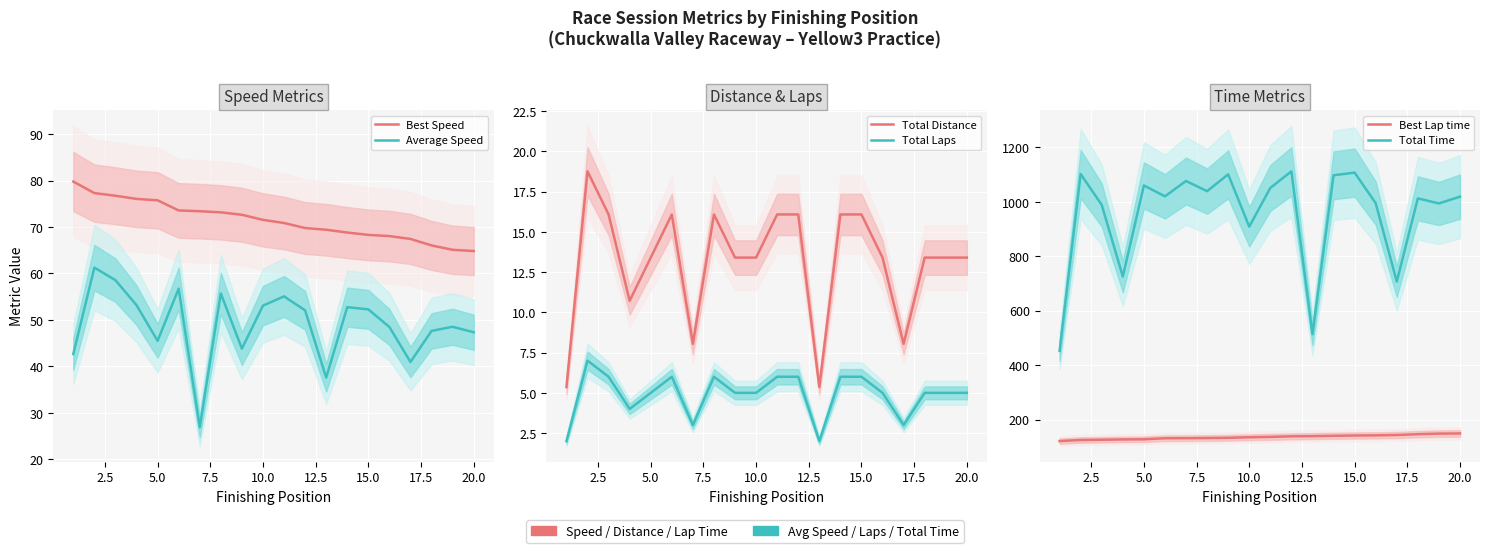

True or false: Total Laps has a value of 1.7 at 10.

False